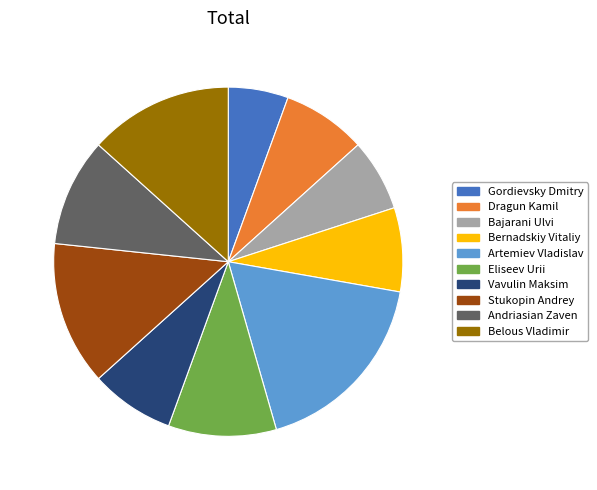

Which category has the smallest portion of the pie?

Gordievsky Dmitry